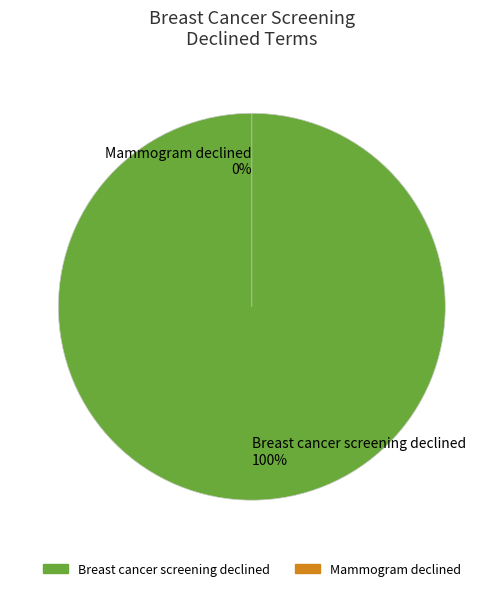

Combined, what portion of the pie is Mammogram declined and Breast cancer screening declined?

100.0%